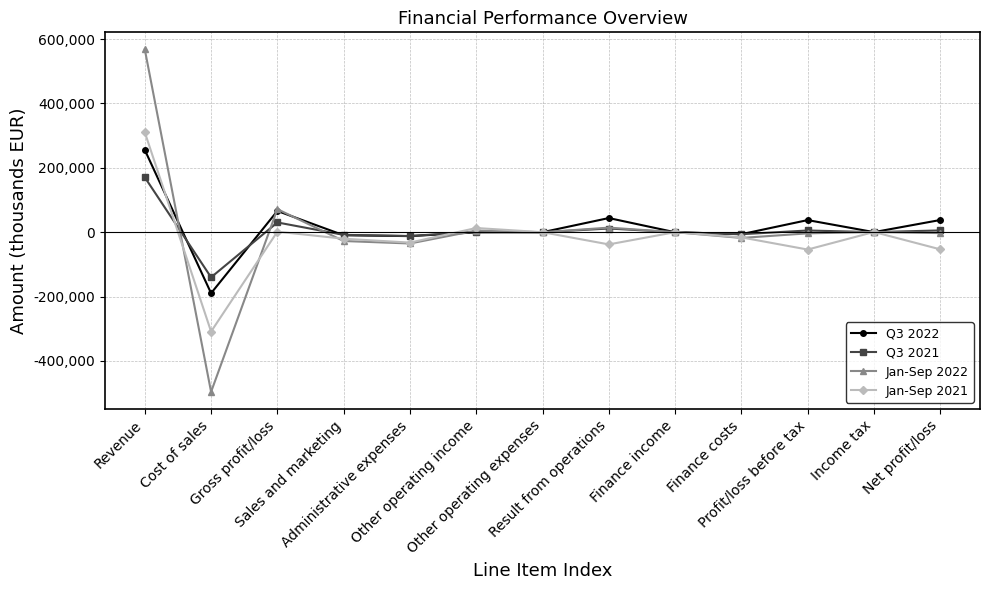

How many distinct data groups are displayed?

4